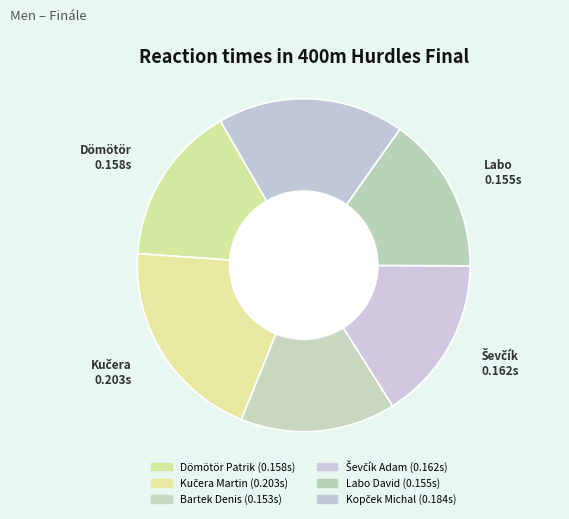

Which slice is the largest?

Kučera Martin